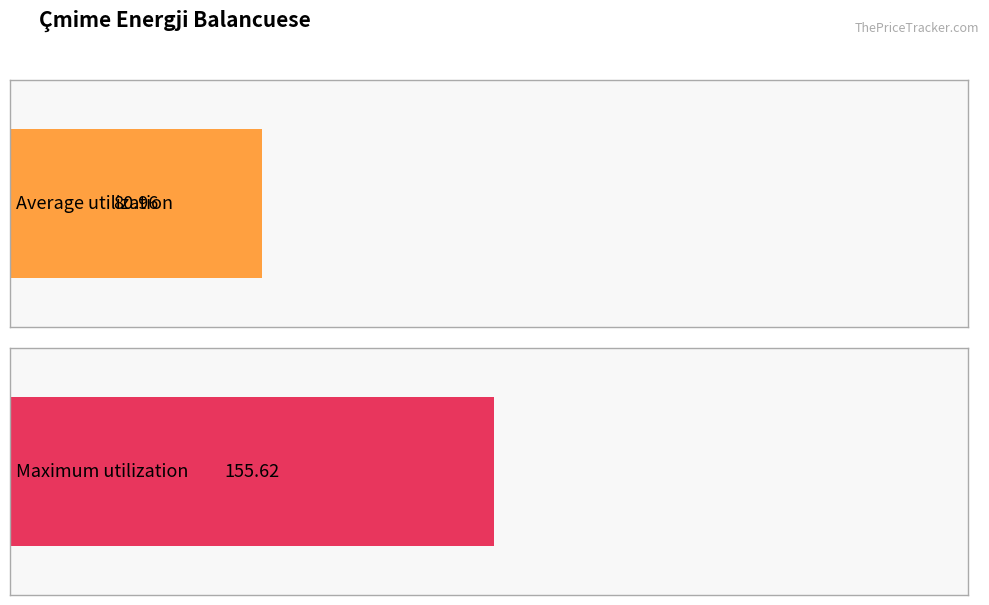

Which series has the widest spread of values?

Maximum utilization